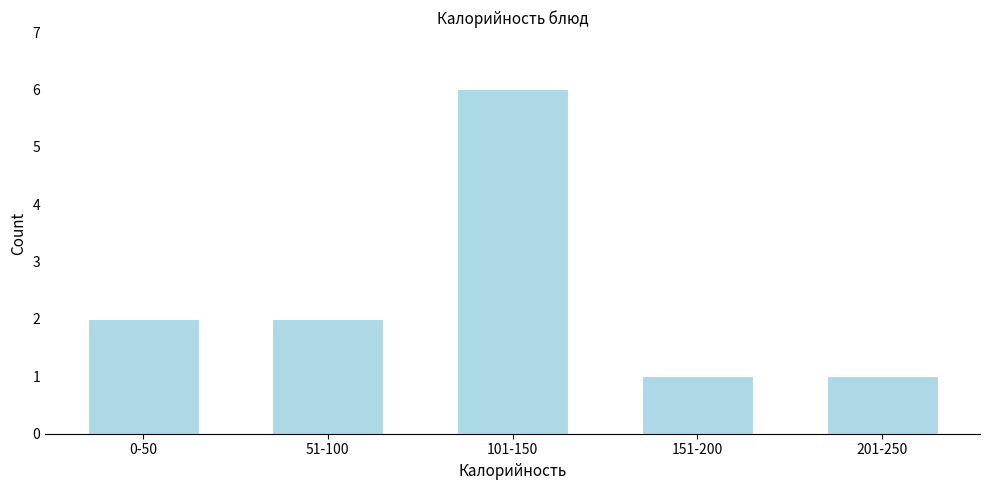

Reading left to right, transcribe all the data shown in this chart.

0-50=2	51-100=2	101-150=6	151-200=1	201-250=1